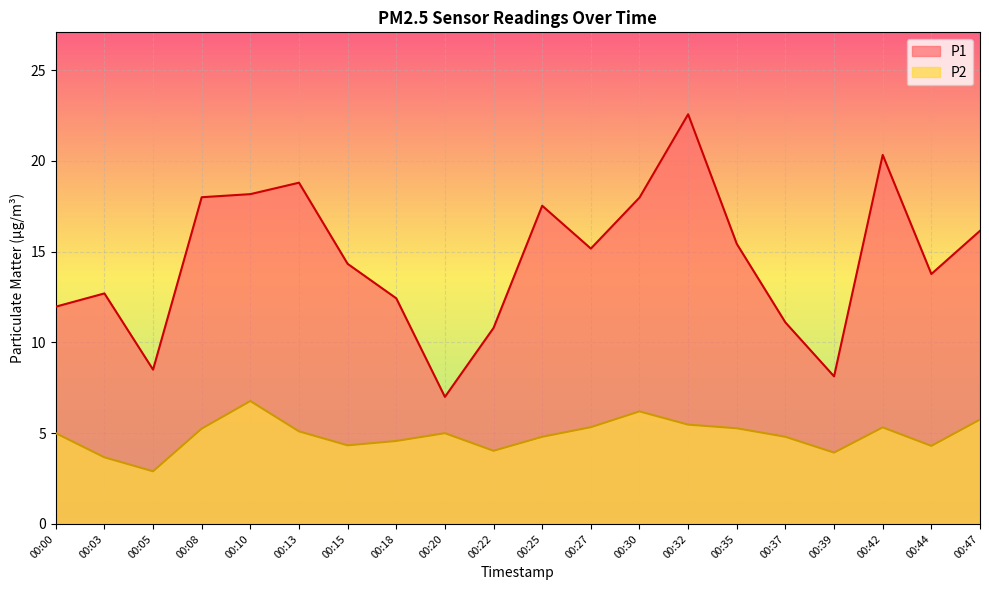

Is it true that P2 equals 1.2 at 00:03?

False